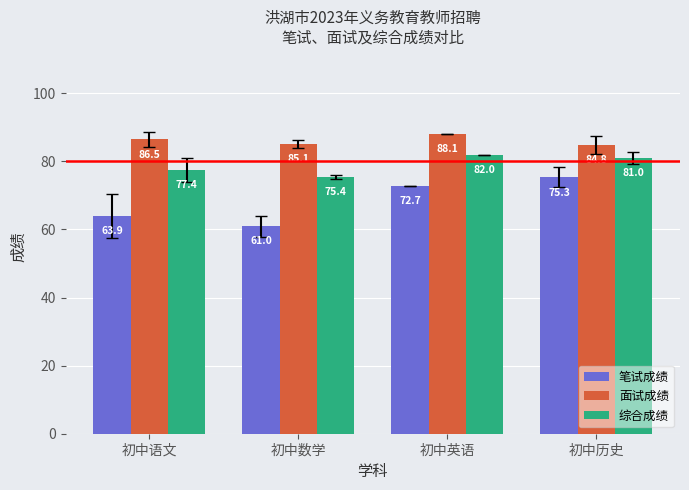

What are all the series names shown in the legend?

笔试成绩, 面试成绩, 综合成绩